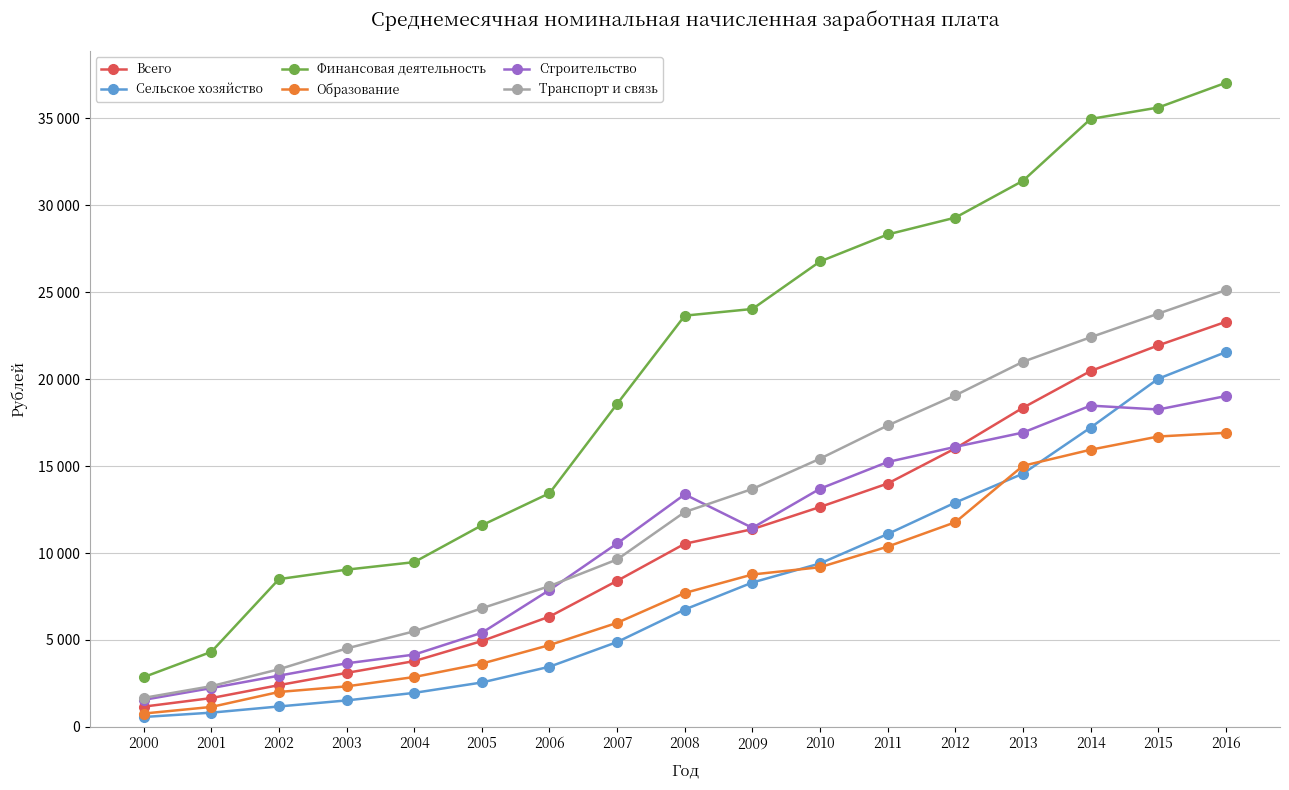

True or false: Образование has a value of 11774 at 2012.

True